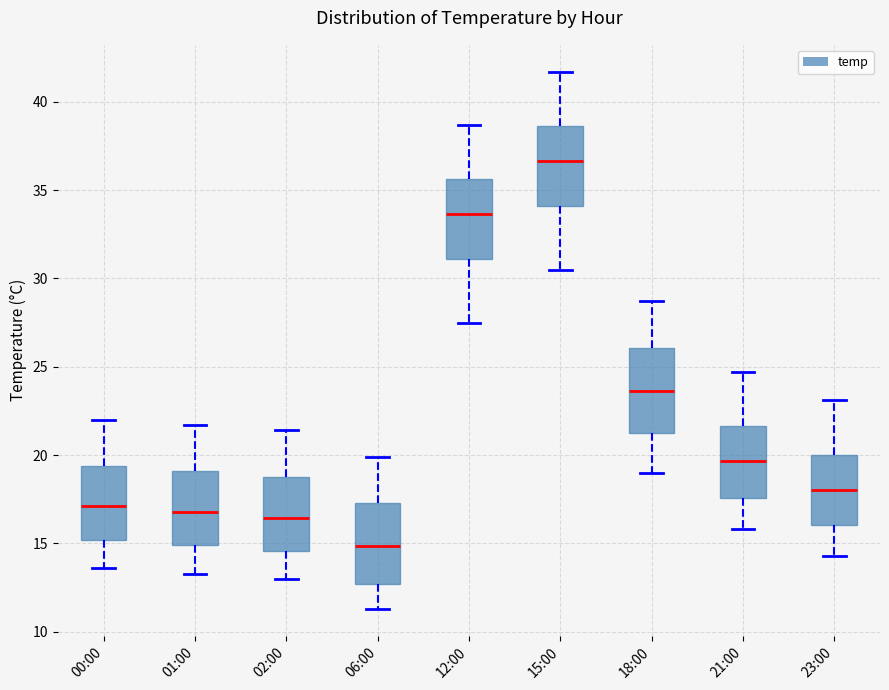

Which box has the lowest median line?

06:00